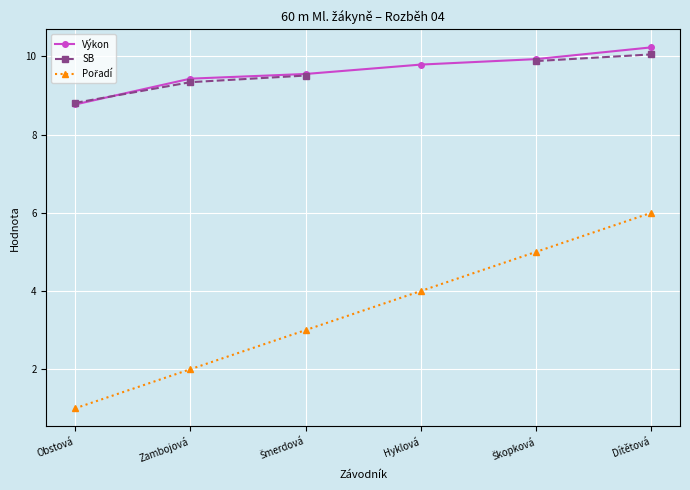

Between Dítětová and Obstová, which is larger?

Dítětová